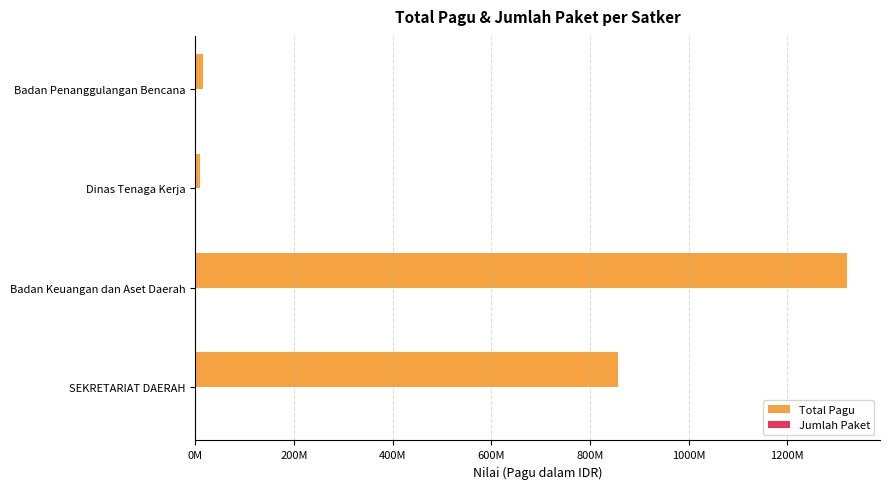

Are the bars grouped side by side (vs. stacked)?

Yes